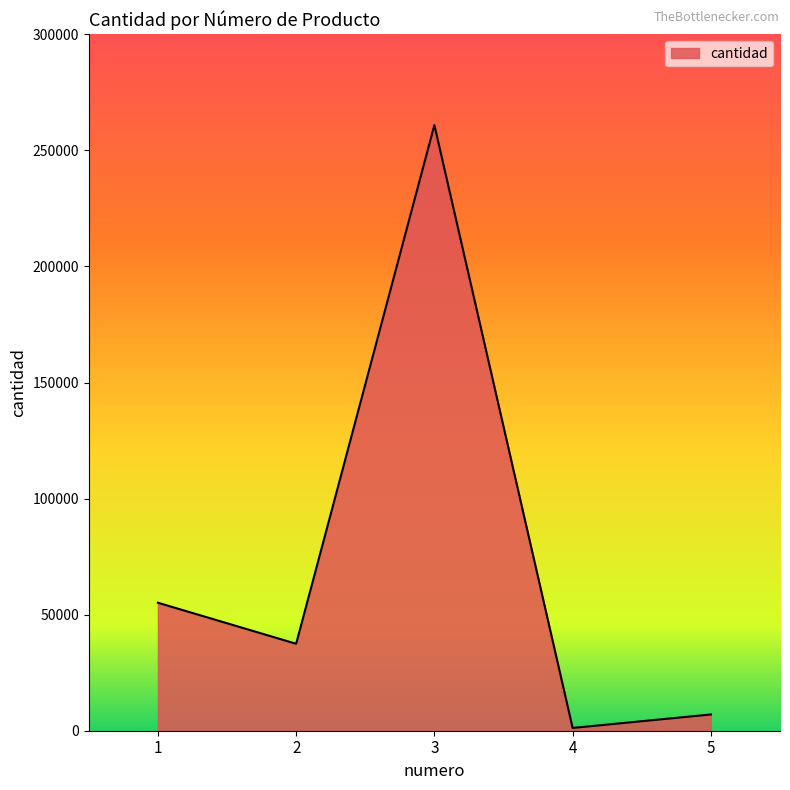

What is the average value?

72342